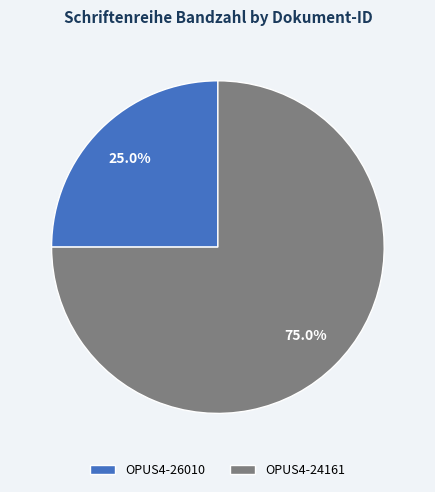

To the nearest percent, what percentage of the pie is OPUS4-26010?

25%